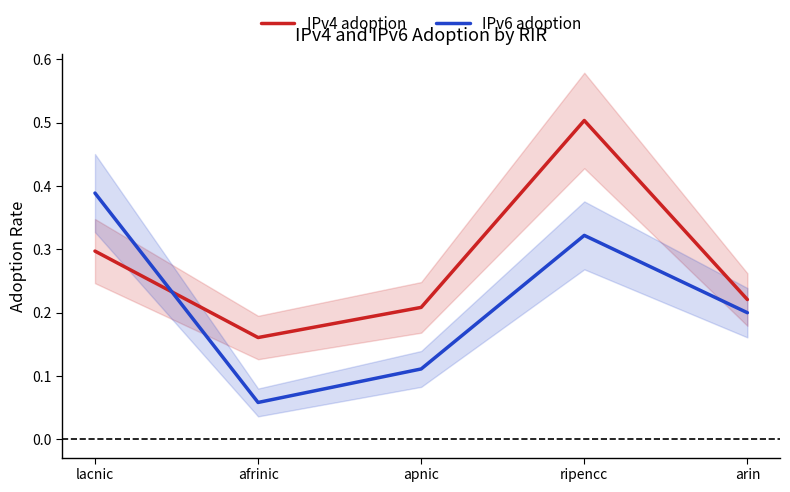

What is the minimum value for IPv6 adoption?

0.1